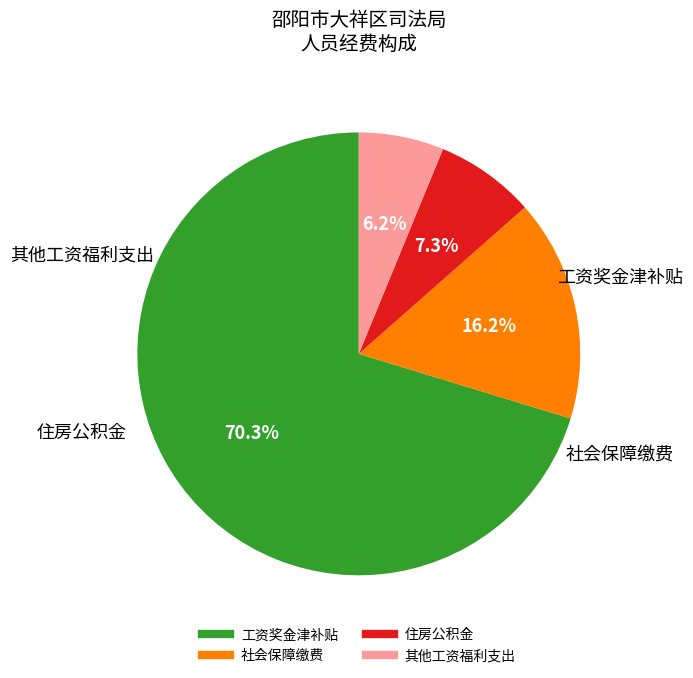

To the nearest percent, what percentage of the pie is 社会保障缴费?

16%